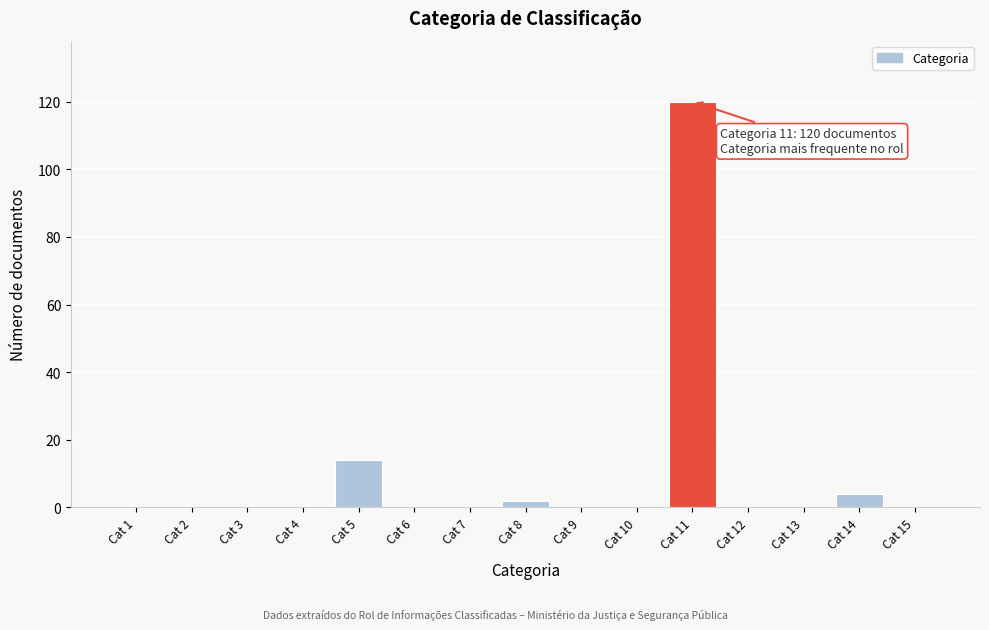

Reading left to right, what are all the values shown in this chart?

Cat 1=0	Cat 2=0	Cat 3=0	Cat 4=0	Cat 5=14	Cat 6=0	Cat 7=0	Cat 8=2	Cat 9=0	Cat 10=0	Cat 11=120	Cat 12=0	Cat 13=0	Cat 14=4	Cat 15=0